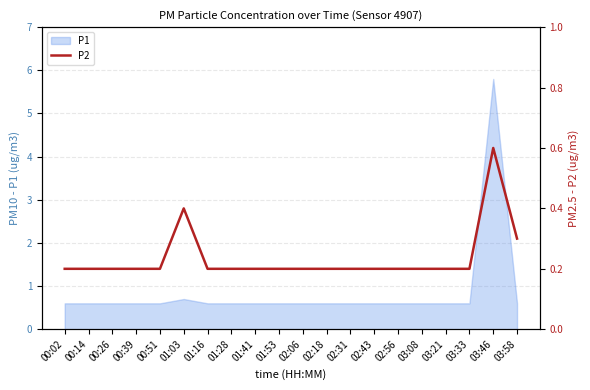

Does the chart have visible grid lines?

Yes